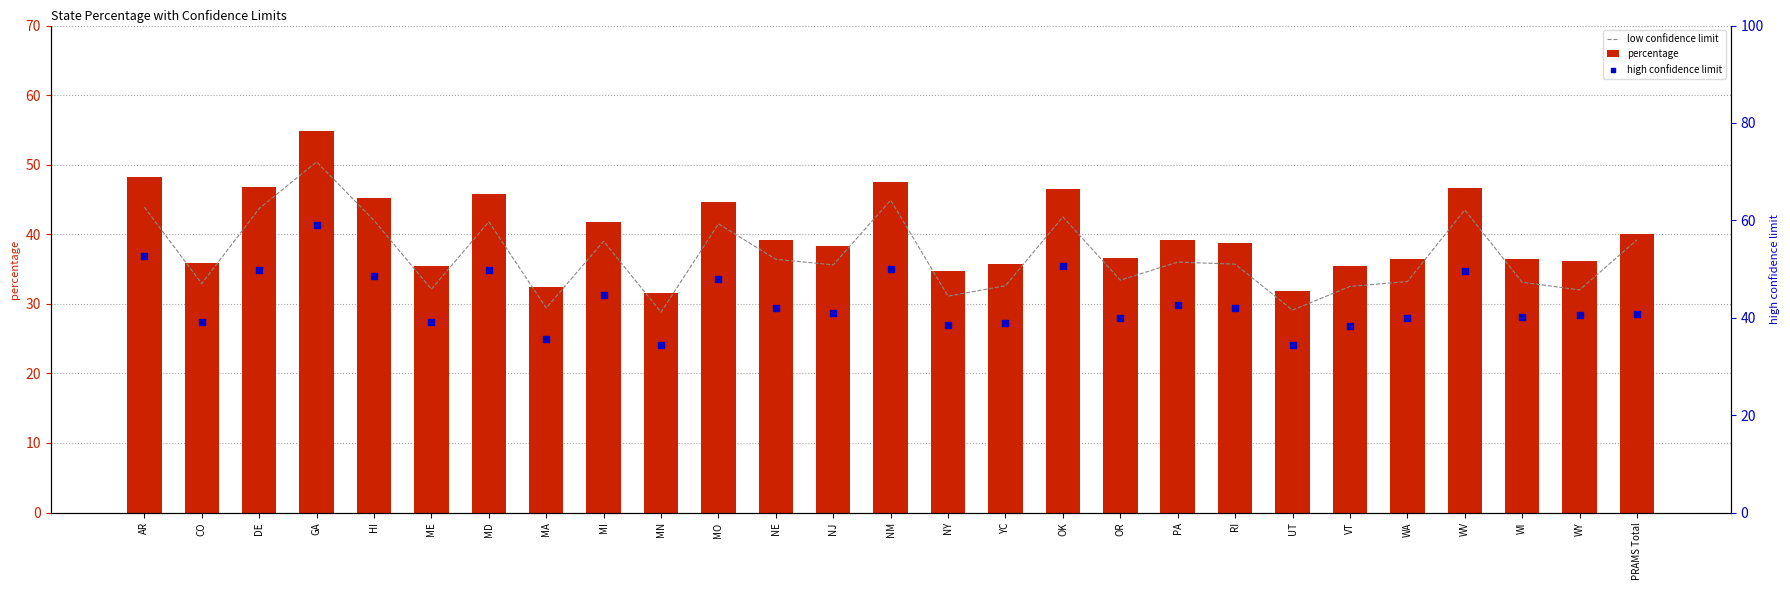

At which category is the sum across all series the highest?

GA